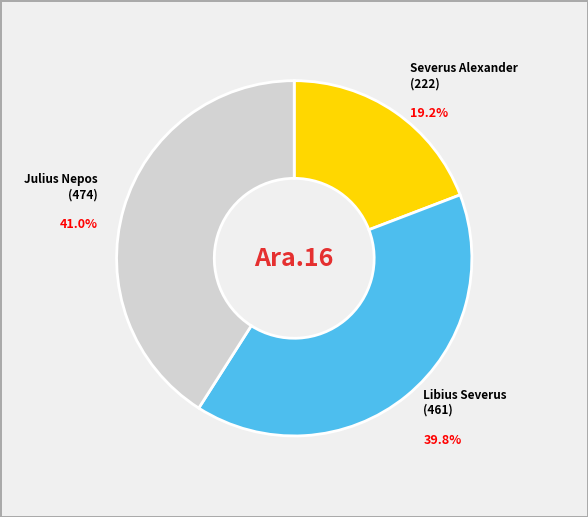

Is Severus Alexander (222) the majority of the pie?

No